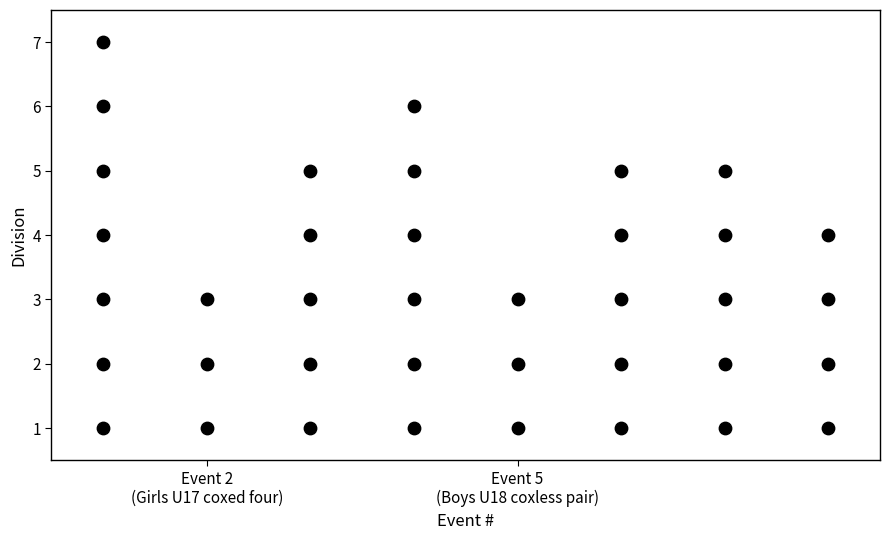

What is the range of Y values (max minus min)?

6